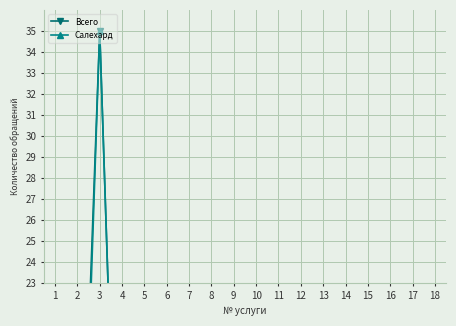

Does the chart display data point markers on the line(s)?

Yes